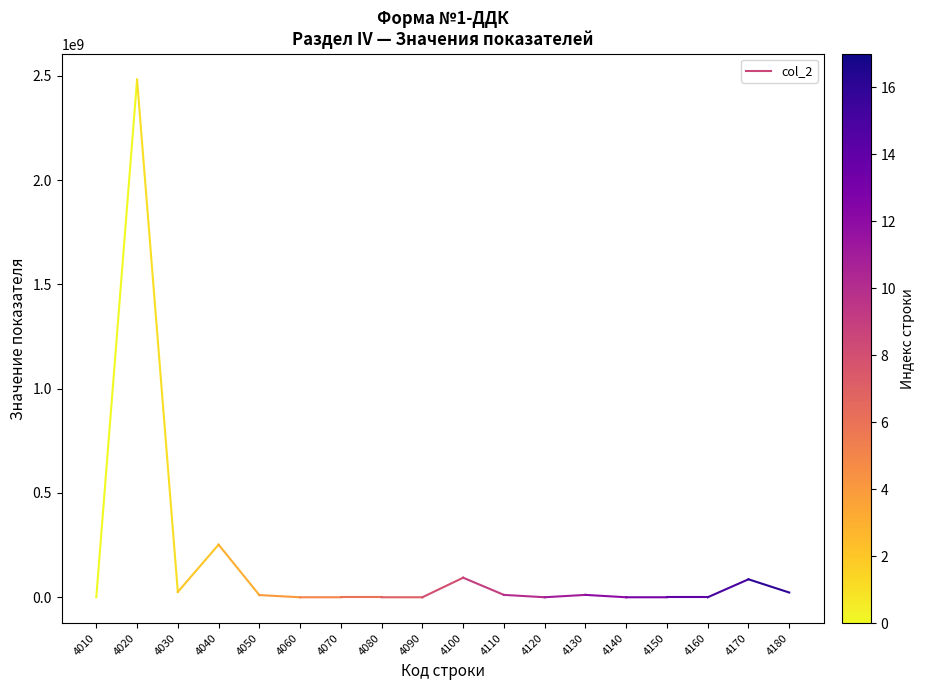

What is the difference between the maximum and minimum values?

2482249296